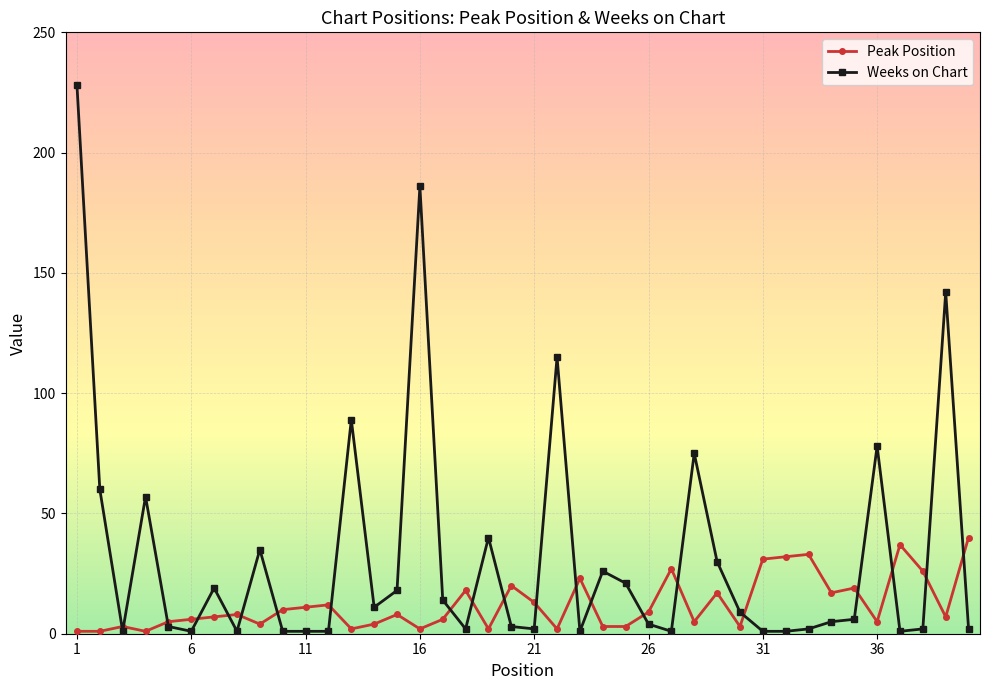

Does the chart have visible grid lines?

Yes